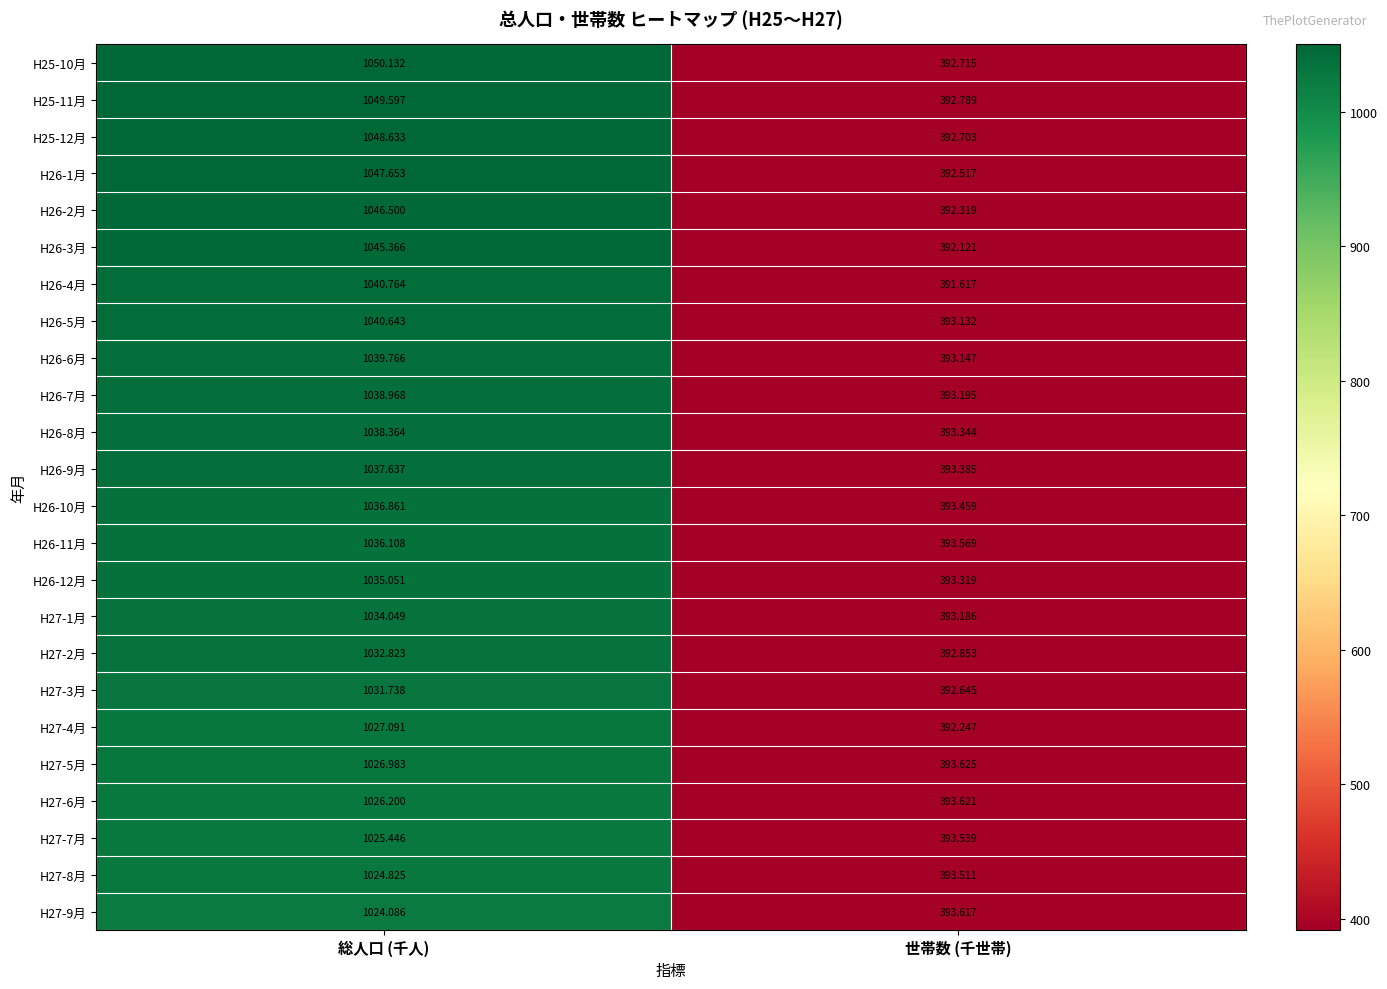

List the series in order of their peak value, lowest first.

H27-9月, H27-8月, H27-7月, H27-6月, H27-5月, H27-4月, H27-3月, H27-2月, H27-1月, H26-12月, H26-11月, H26-10月, H26-9月, H26-8月, H26-7月, H26-6月, H26-5月, H26-4月, H26-3月, H26-2月, H26-1月, H25-12月, H25-11月, H25-10月